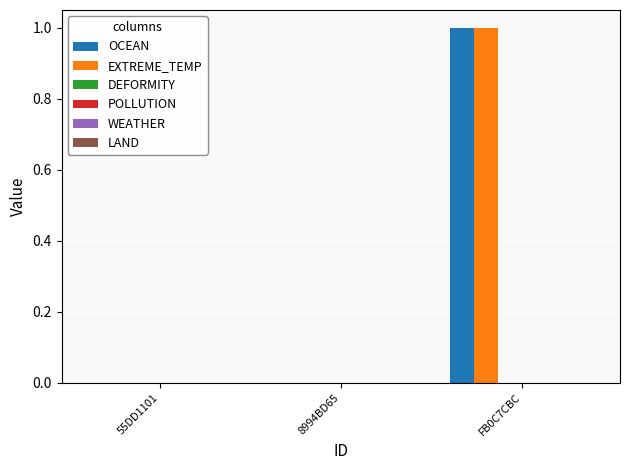

Are the bars grouped side by side (vs. stacked)?

Yes